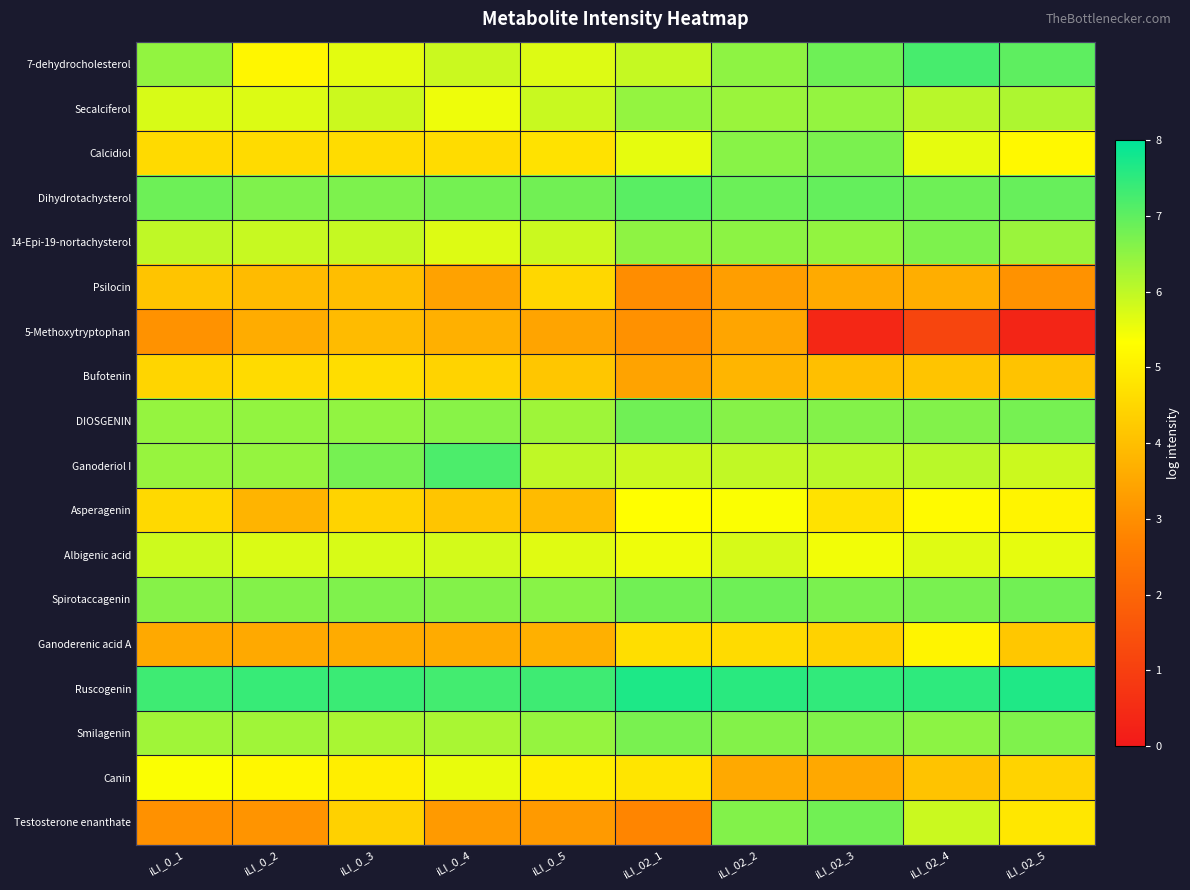

Reading right to left, transcribe all the data shown in this chart.

7-dehydrocholesterol: iLI_02_5=7.0	iLI_02_4=7.2	iLI_02_3=6.8	iLI_02_2=6.5	iLI_02_1=5.9	iLI_0_5=5.7	iLI_0_4=5.9	iLI_0_3=5.6	iLI_0_2=5.1	iLI_0_1=6.5
Secalciferol: iLI_02_5=6.2	iLI_02_4=6.1	iLI_02_3=6.5	iLI_02_2=6.4	iLI_02_1=6.5	iLI_0_5=5.9	iLI_0_4=5.5	iLI_0_3=5.9	iLI_0_2=5.7	iLI_0_1=5.7
Calcidiol: iLI_02_5=5.2	iLI_02_4=5.6	iLI_02_3=6.7	iLI_02_2=6.6	iLI_02_1=5.6	iLI_0_5=4.7	iLI_0_4=4.6	iLI_0_3=4.6	iLI_0_2=4.6	iLI_0_1=4.6
Dihydrotachysterol: iLI_02_5=6.9	iLI_02_4=6.8	iLI_02_3=6.9	iLI_02_2=6.9	iLI_02_1=7.1	iLI_0_5=6.8	iLI_0_4=6.8	iLI_0_3=6.7	iLI_0_2=6.7	iLI_0_1=6.8
14-Epi-19-nortachysterol: iLI_02_5=6.4	iLI_02_4=6.7	iLI_02_3=6.5	iLI_02_2=6.5	iLI_02_1=6.5	iLI_0_5=5.9	iLI_0_4=5.7	iLI_0_3=5.9	iLI_0_2=5.9	iLI_0_1=6.0
Psilocin: iLI_02_5=3.1	iLI_02_4=3.6	iLI_02_3=3.6	iLI_02_2=3.3	iLI_02_1=3.0	iLI_0_5=4.5	iLI_0_4=3.4	iLI_0_3=4.0	iLI_0_2=3.9	iLI_0_1=4.1
5-Methoxytryptophan: iLI_02_5=0.3	iLI_02_4=1.1	iLI_02_3=0.4	iLI_02_2=3.5	iLI_02_1=3.0	iLI_0_5=3.4	iLI_0_4=3.7	iLI_0_3=3.9	iLI_0_2=3.6	iLI_0_1=3.1
Bufotenin: iLI_02_5=4.1	iLI_02_4=4.1	iLI_02_3=4.0	iLI_02_2=3.8	iLI_02_1=3.4	iLI_0_5=4.1	iLI_0_4=4.4	iLI_0_3=4.6	iLI_0_2=4.6	iLI_0_1=4.5
DIOSGENIN: iLI_02_5=6.8	iLI_02_4=6.6	iLI_02_3=6.6	iLI_02_2=6.6	iLI_02_1=6.8	iLI_0_5=6.3	iLI_0_4=6.6	iLI_0_3=6.5	iLI_0_2=6.5	iLI_0_1=6.4
Ganoderiol I: iLI_02_5=5.9	iLI_02_4=6.0	iLI_02_3=6.0	iLI_02_2=6.0	iLI_02_1=5.9	iLI_0_5=6.0	iLI_0_4=7.2	iLI_0_3=6.8	iLI_0_2=6.4	iLI_0_1=6.4
Asperagenin: iLI_02_5=5.1	iLI_02_4=5.2	iLI_02_3=4.7	iLI_02_2=5.4	iLI_02_1=5.3	iLI_0_5=3.9	iLI_0_4=4.1	iLI_0_3=4.4	iLI_0_2=3.8	iLI_0_1=4.5
Albigenic acid: iLI_02_5=5.6	iLI_02_4=5.7	iLI_02_3=5.5	iLI_02_2=5.8	iLI_02_1=5.5	iLI_0_5=5.7	iLI_0_4=5.8	iLI_0_3=5.7	iLI_0_2=5.7	iLI_0_1=5.9
Spirotaccagenin: iLI_02_5=6.8	iLI_02_4=6.7	iLI_02_3=6.7	iLI_02_2=6.8	iLI_02_1=6.8	iLI_0_5=6.6	iLI_0_4=6.6	iLI_0_3=6.7	iLI_0_2=6.6	iLI_0_1=6.6
Ganoderenic acid A: iLI_02_5=4.2	iLI_02_4=5.1	iLI_02_3=4.4	iLI_02_2=4.6	iLI_02_1=4.6	iLI_0_5=3.7	iLI_0_4=3.6	iLI_0_3=3.6	iLI_0_2=3.6	iLI_0_1=3.5
Ruscogenin: iLI_02_5=7.7	iLI_02_4=7.5	iLI_02_3=7.5	iLI_02_2=7.5	iLI_02_1=7.7	iLI_0_5=7.3	iLI_0_4=7.3	iLI_0_3=7.4	iLI_0_2=7.4	iLI_0_1=7.3
Smilagenin: iLI_02_5=6.7	iLI_02_4=6.5	iLI_02_3=6.6	iLI_02_2=6.6	iLI_02_1=6.7	iLI_0_5=6.4	iLI_0_4=6.2	iLI_0_3=6.2	iLI_0_2=6.3	iLI_0_1=6.3
Canin: iLI_02_5=4.4	iLI_02_4=4.1	iLI_02_3=3.5	iLI_02_2=3.6	iLI_02_1=4.8	iLI_0_5=5.0	iLI_0_4=5.6	iLI_0_3=5.0	iLI_0_2=5.2	iLI_0_1=5.4
Testosterone enanthate: iLI_02_5=4.8	iLI_02_4=5.9	iLI_02_3=6.8	iLI_02_2=6.6	iLI_02_1=2.8	iLI_0_5=3.2	iLI_0_4=3.2	iLI_0_3=4.4	iLI_0_2=3.1	iLI_0_1=3.1